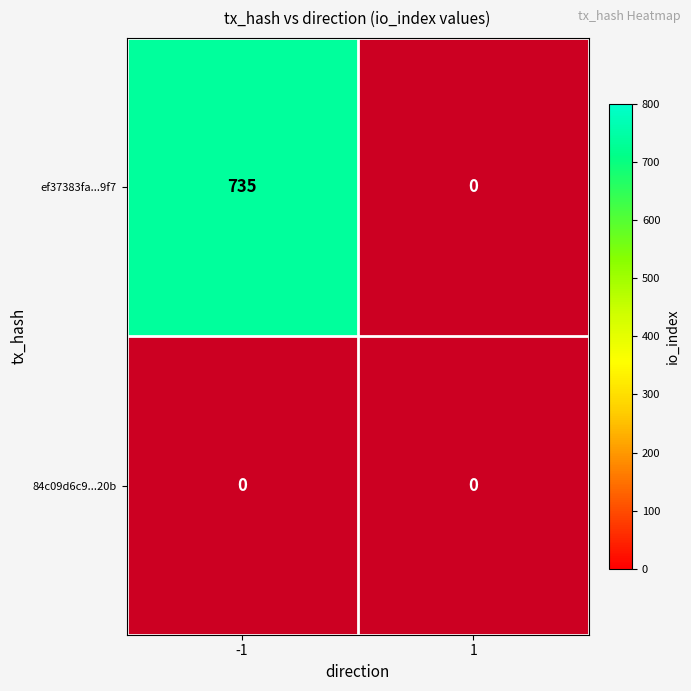

Reading left to right, transcribe all the data shown in this chart.

ef37383fa298848dab91b8a6930f759f157c9f7: -1=735	1=0
84c09d6c9440979aa9529e3236b2798df83820b: -1=0	1=0